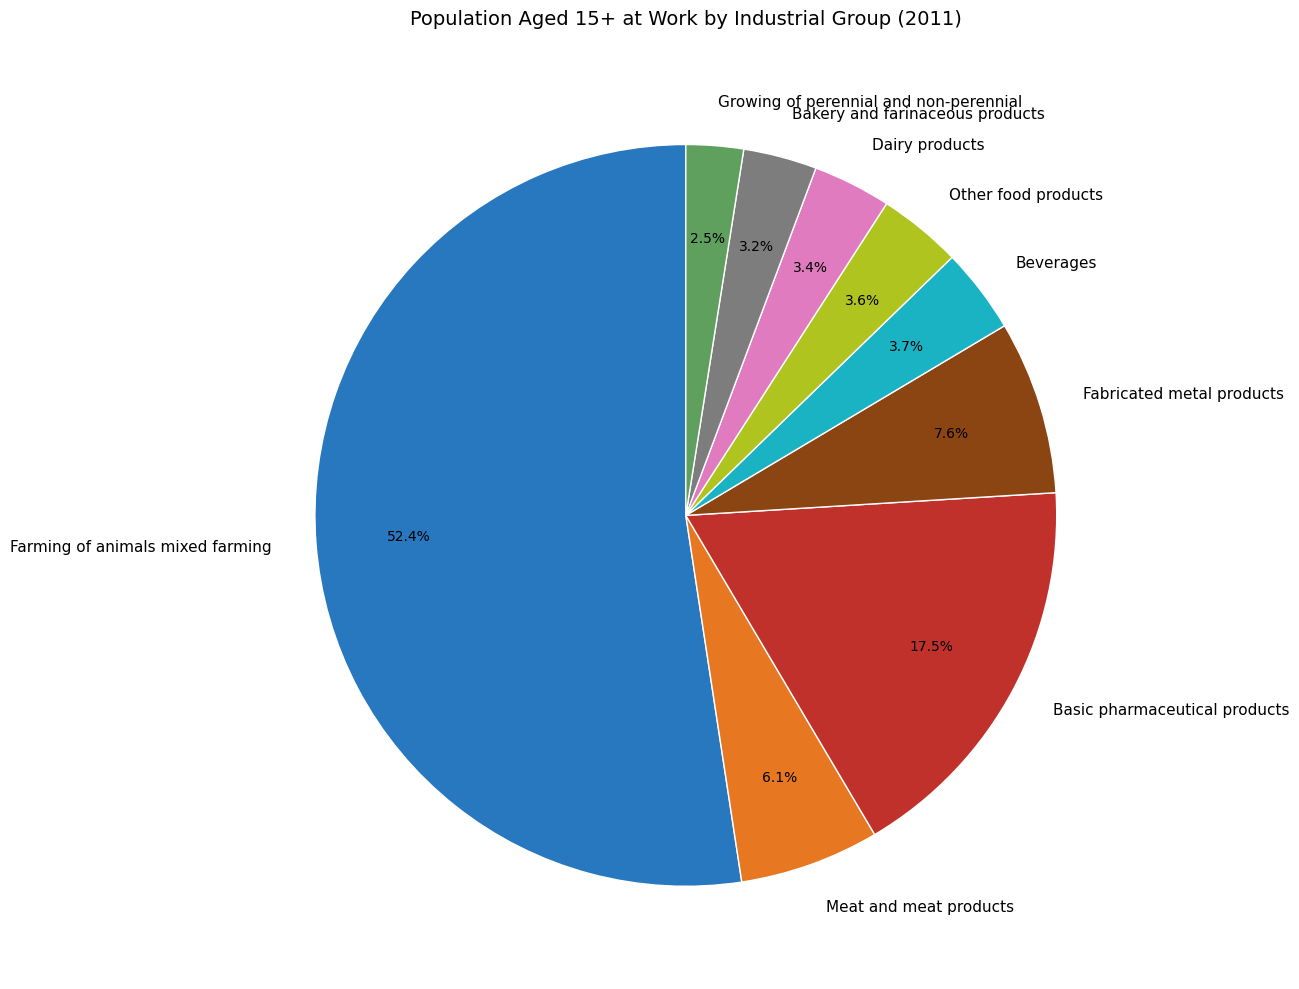

Which category accounts for the majority?

Farming of animals mixed farming